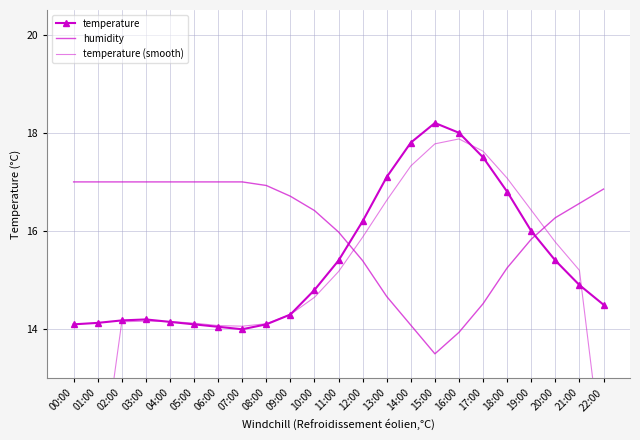

At how many categories does at least one series exceed 17?

6